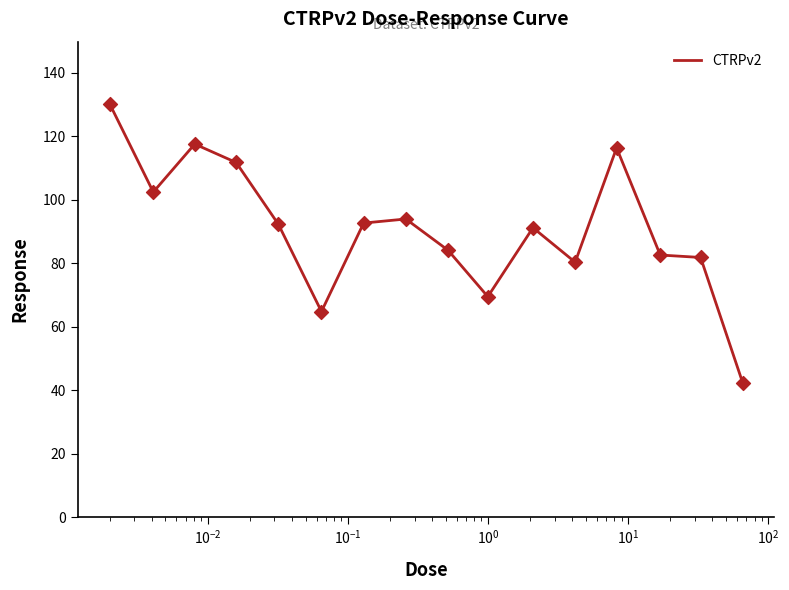

What is the difference between the maximum and minimum values?

87.9